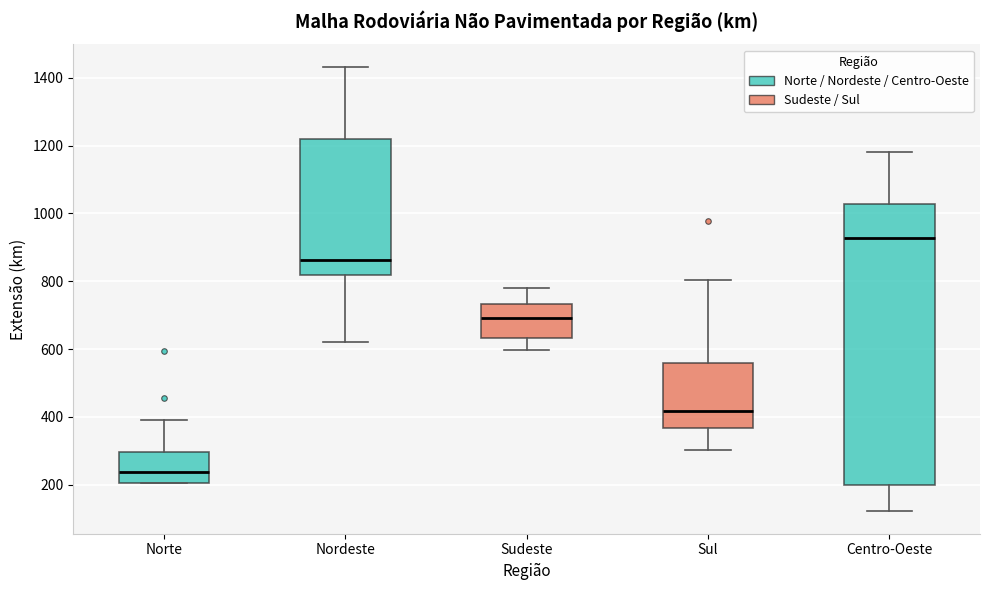

Which box is the tallest, from its lower edge to its upper edge?

Centro-Oeste